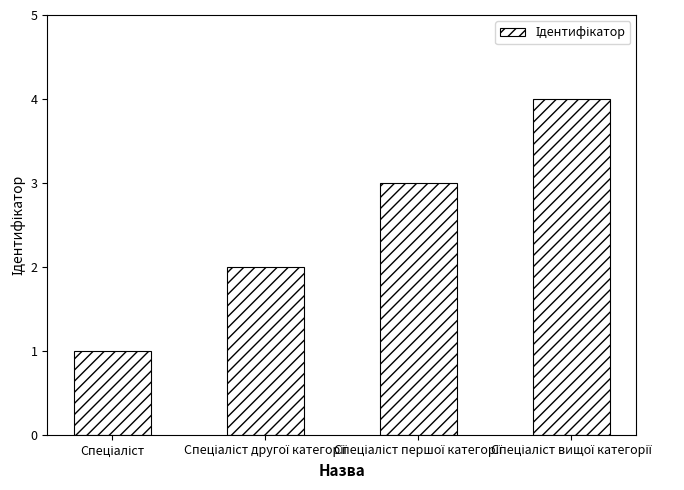

What is the difference between the maximum and minimum values?

3